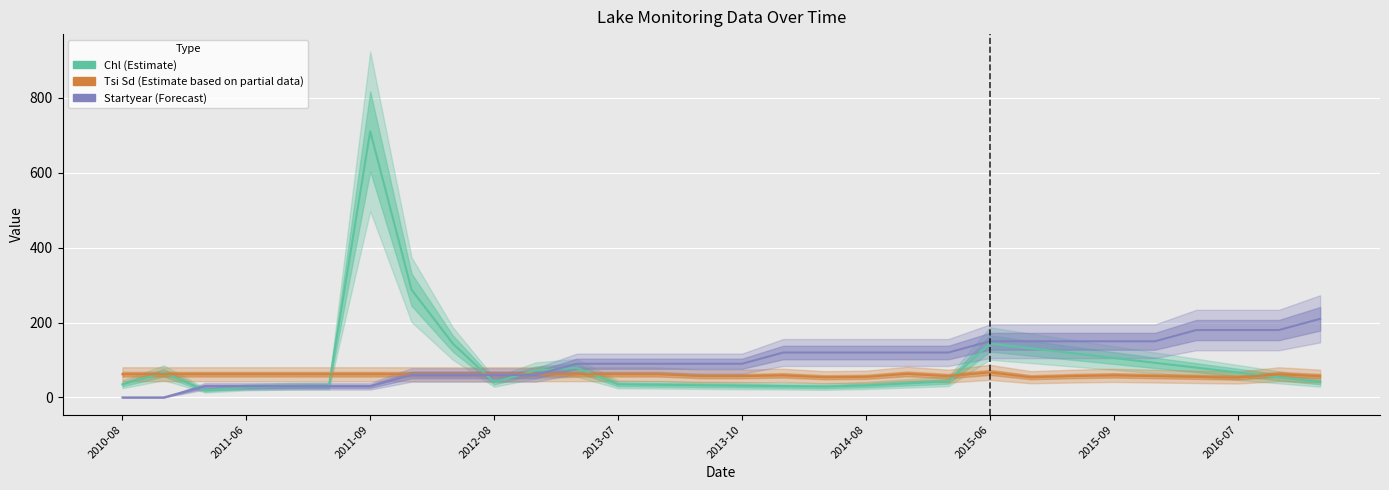

What is the difference between the maximum and minimum values in the Tsi Sd (Estimate based on partial data) series?

14.0